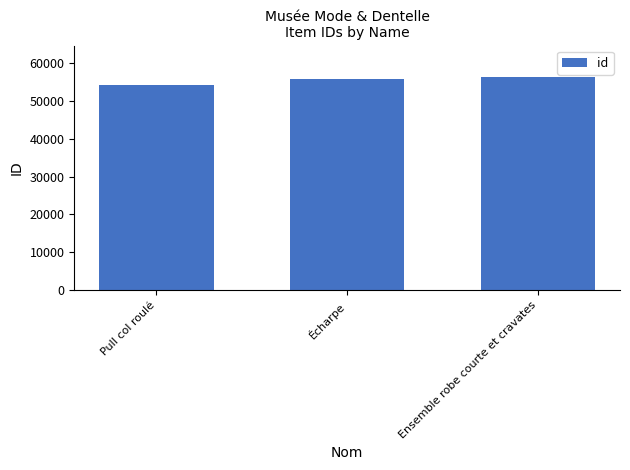

What is the change in value from Pull col roulé to Ensemble robe courte et cravates?

+1926